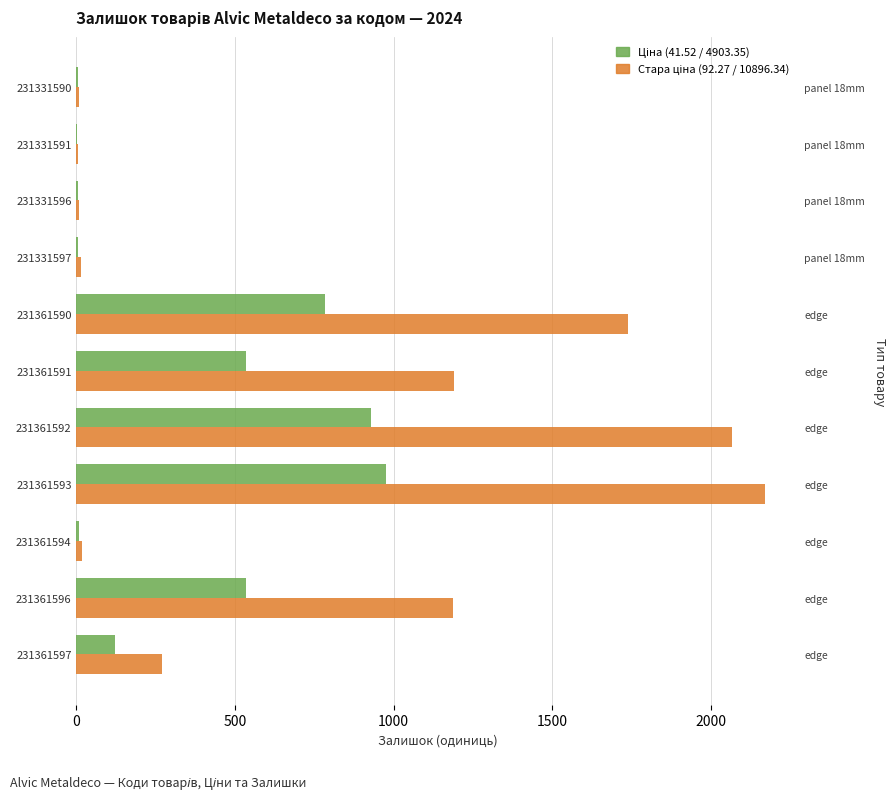

Which has a higher value, 231331591 or 231361596?

231361596